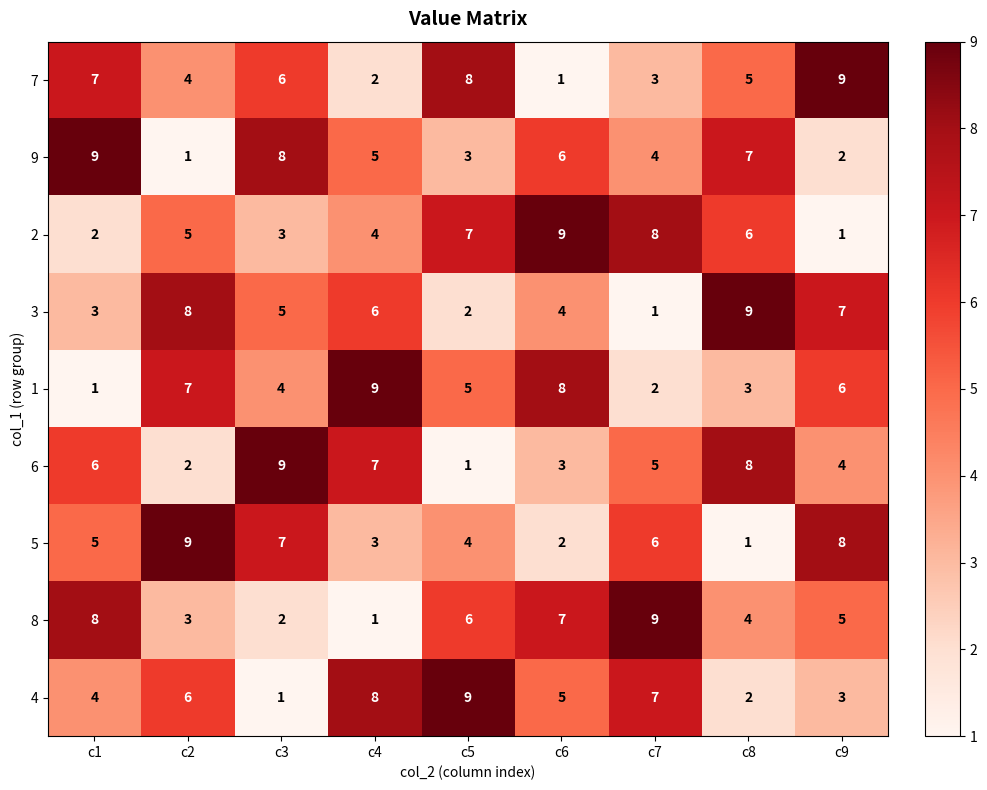

How many series are shown in this chart?

9